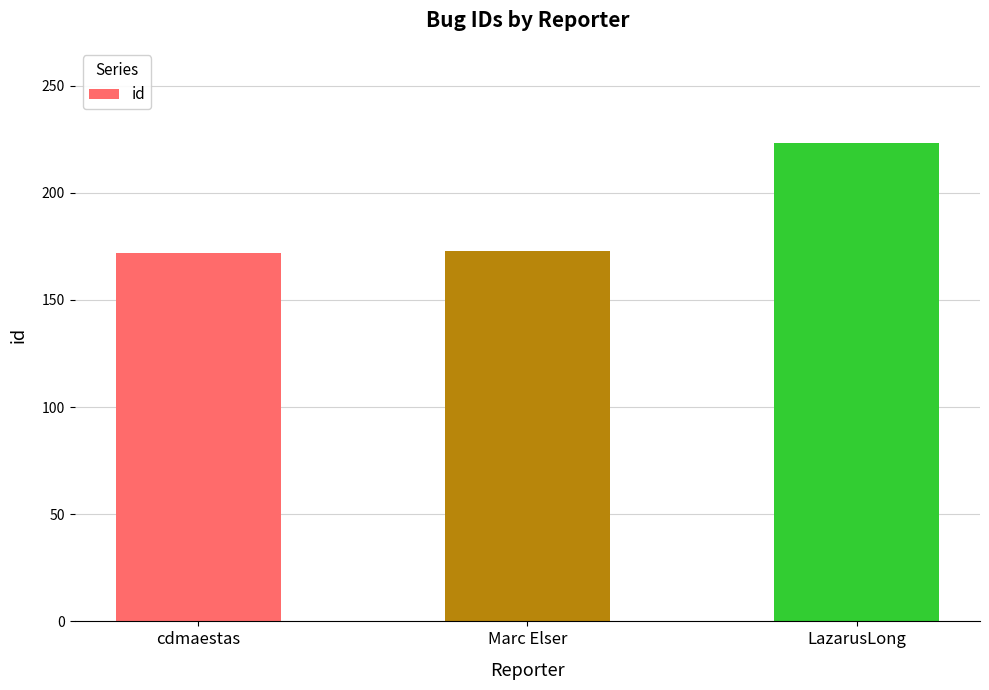

Read the value at cdmaestas.

172